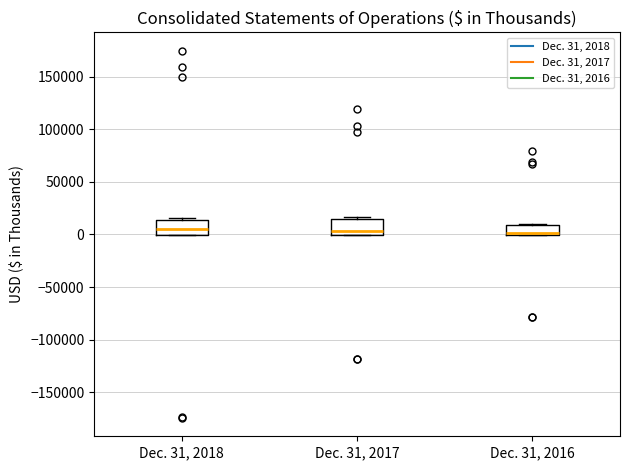

Reading left to right, read every box against the y-axis: the position of its median line, the range the box covers, and the ends of its whiskers. The values are not printed on the chart, so give them approximately, as read against the axis.

Dec. 31, 2018: median 5000, box 0 to 15000, whiskers 0 to 15000 (just above the box's upper edge)
Dec. 31, 2017: median 5000, box 0 to 15000, whiskers 0 to 15000 (just above the box's upper edge)
Dec. 31, 2016: median 0 (just above the box's lower edge), box 0 to 10000, whiskers 0 to 10000